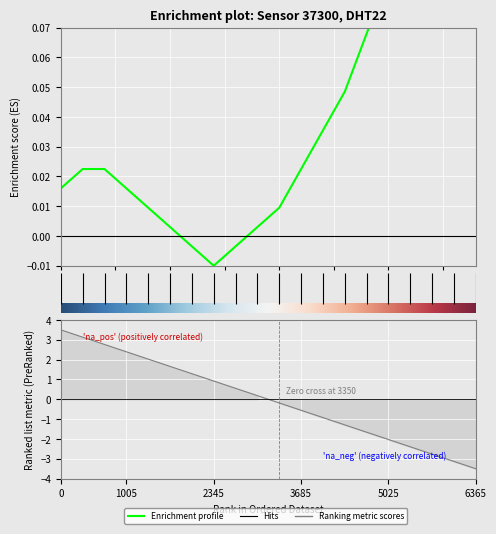

Is it true that the value at 03:00 is 0.0?

False